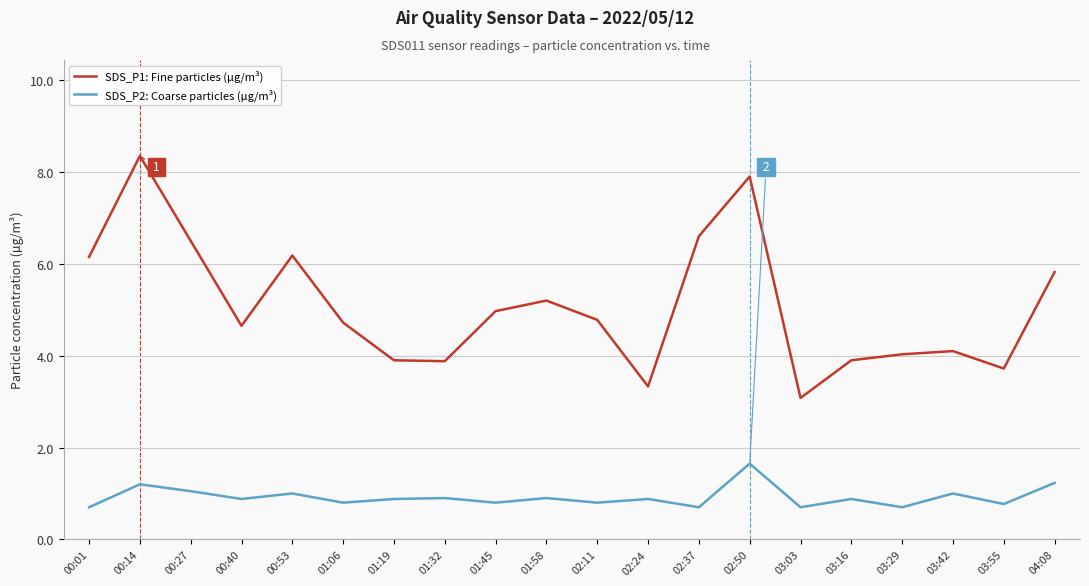

True or false: SDS_P2: Coarse particles (µg/m³) and SDS_P1: Fine particles (µg/m³) intersect in this chart.

False